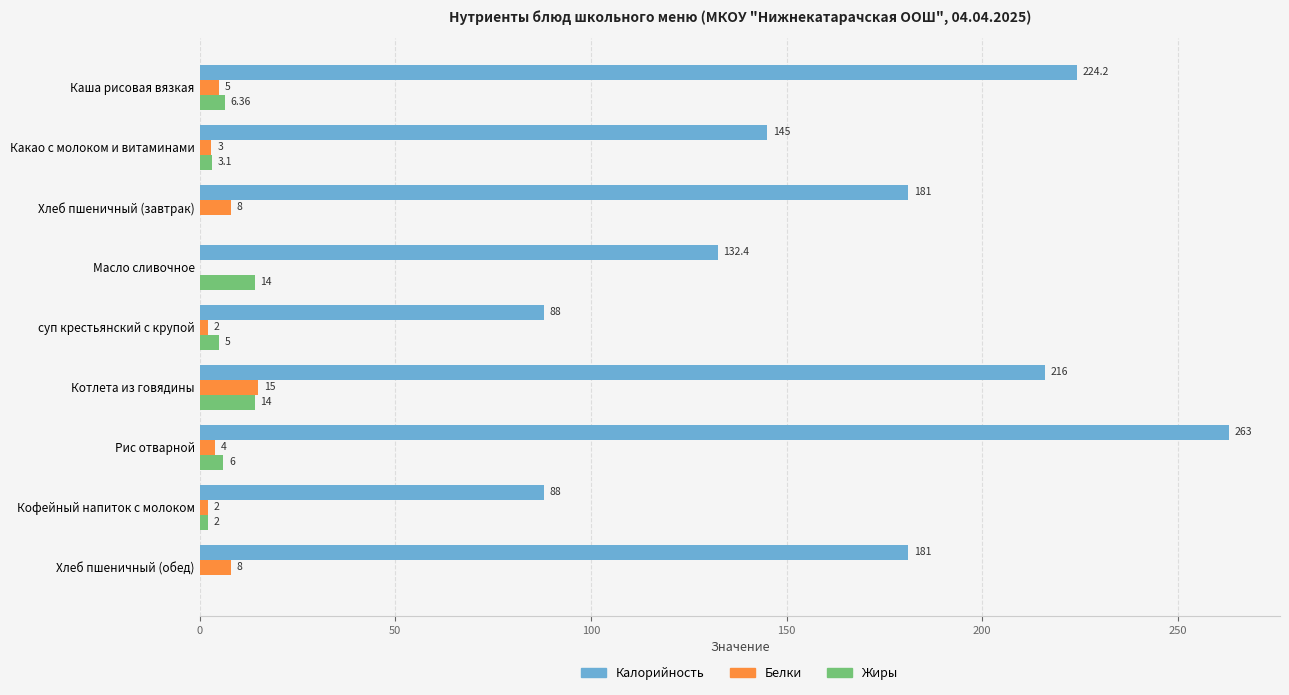

Which series has the largest range (max minus min)?

Калорийность